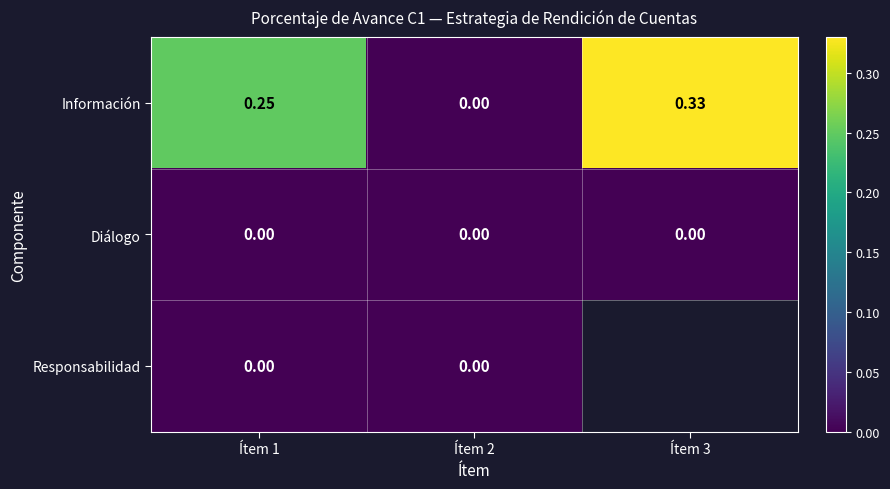

How many values in the Información series exceed 0?

2